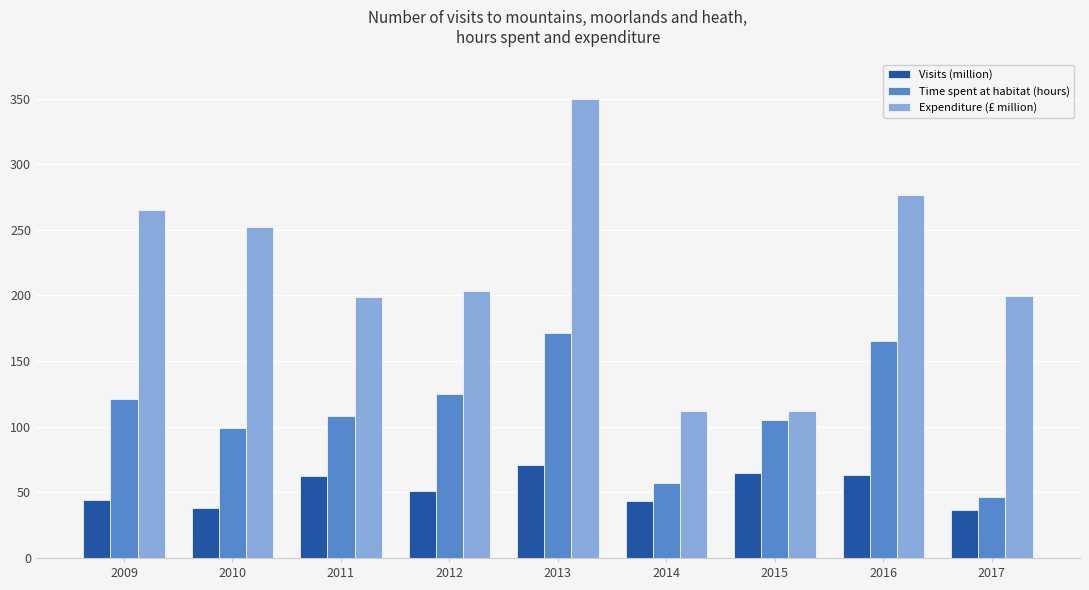

Count the number of data series in this chart.

3